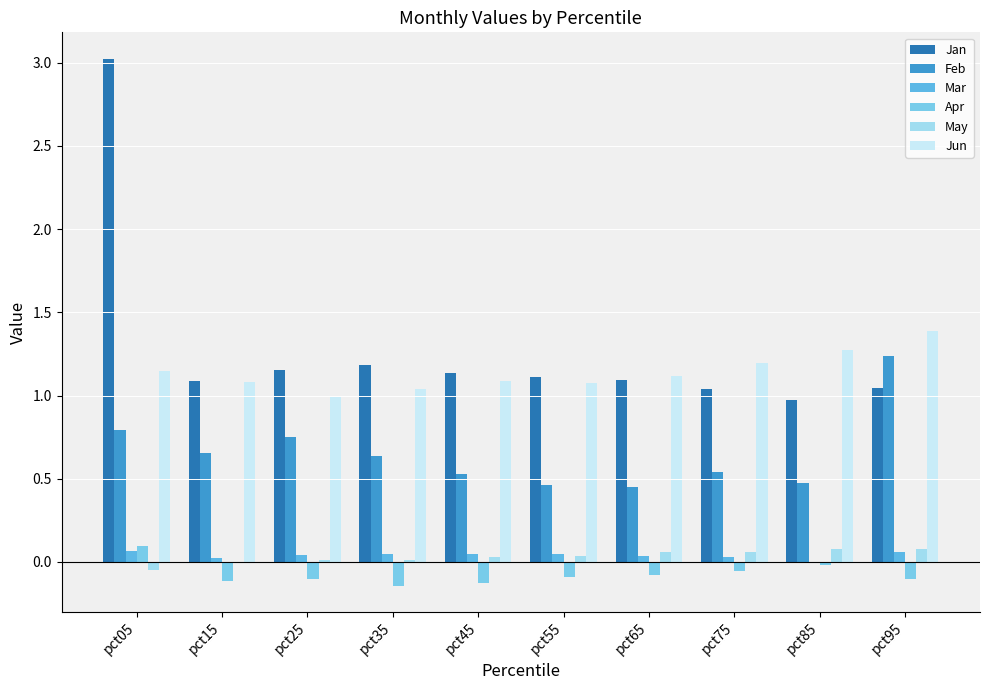

What is the value of the Apr bar at the 2nd from the left?

-0.1